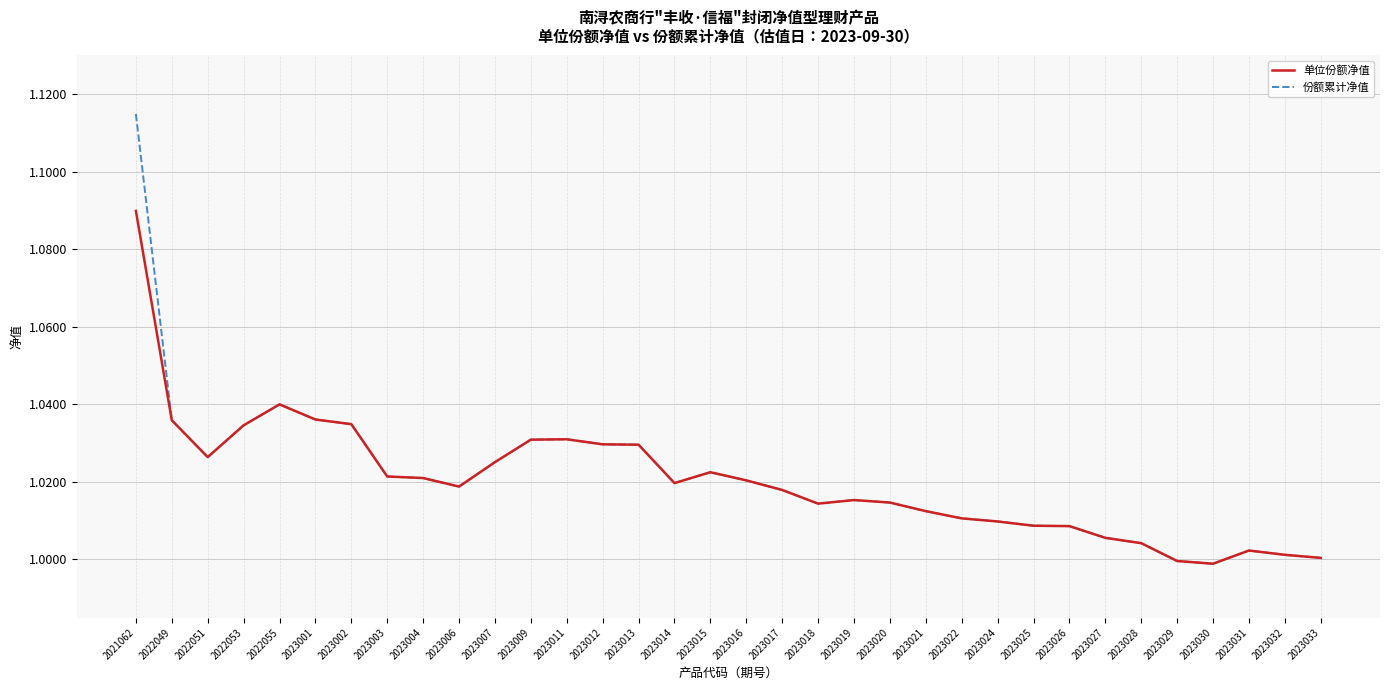

What is the total value across all series at 2023030?

2.0